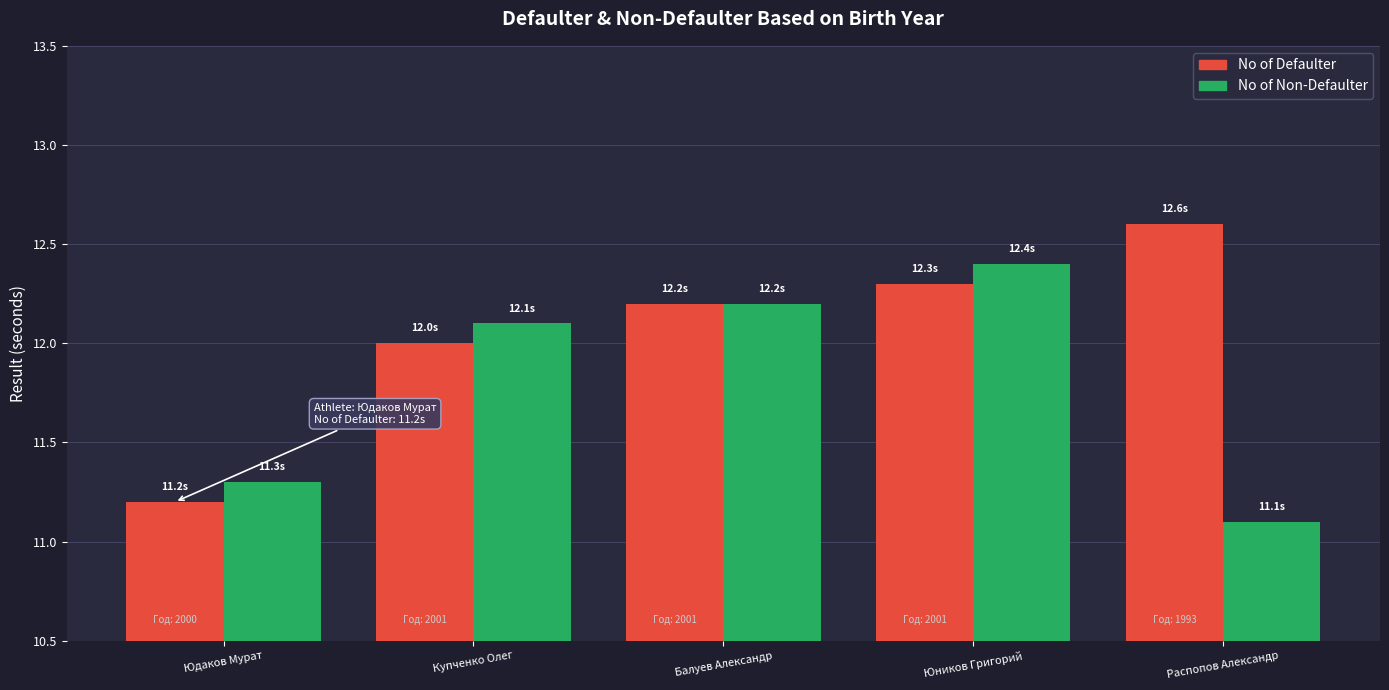

How many data points does each series have?

5